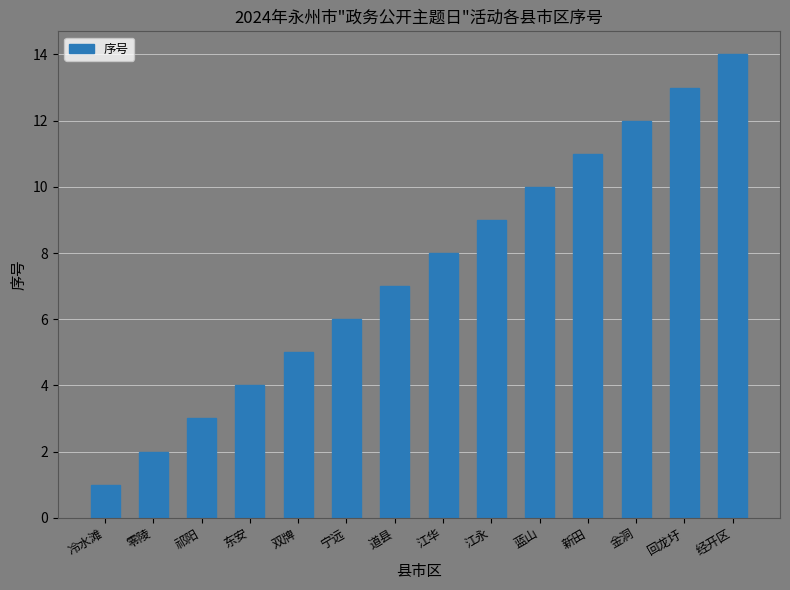

Which label corresponds to the largest value in the chart?

经开区